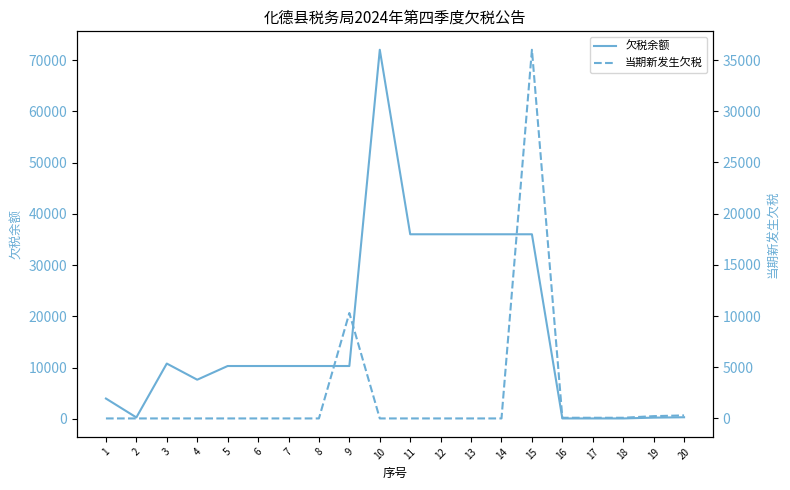

What is the sum of the 当期新发生欠税 values at 9 and 16?

10360.0